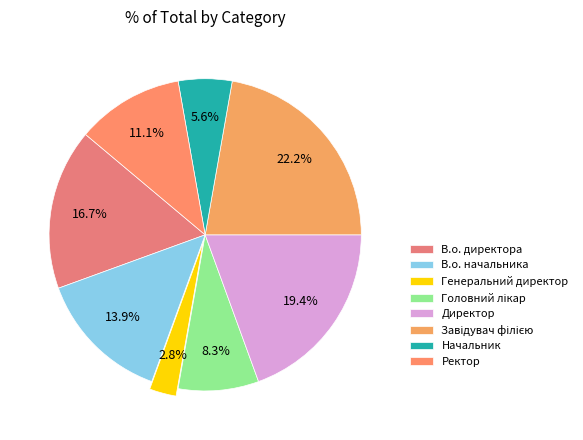

Count the number of slices in the pie.

8